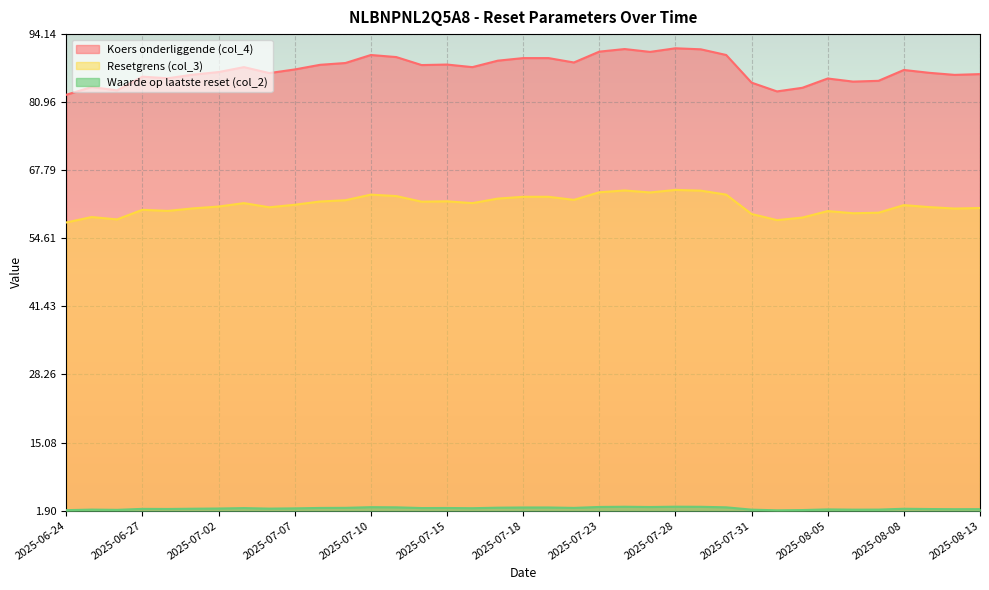

What is the difference between the Waarde op laatste reset (col_2) values at 2025-07-24 and 2025-07-02?

0.3